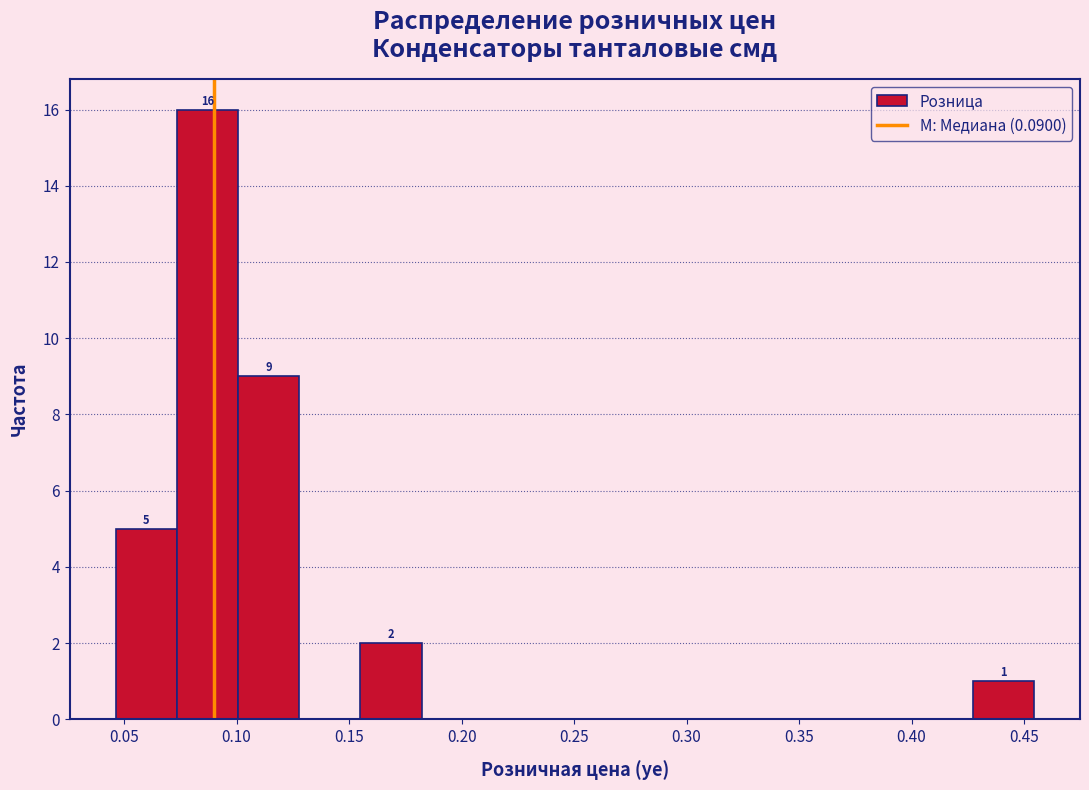

Over which range of the x-axis is the bar tallest?

0.075 to 0.100